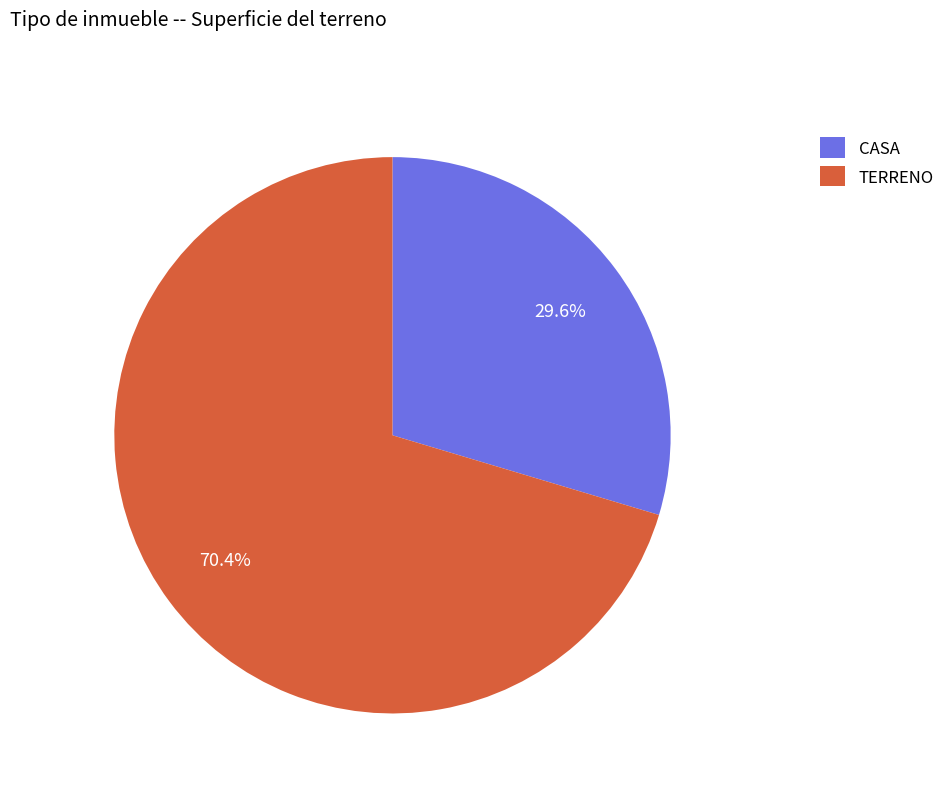

The CASA slice represents 16% of the pie. True or false?

False